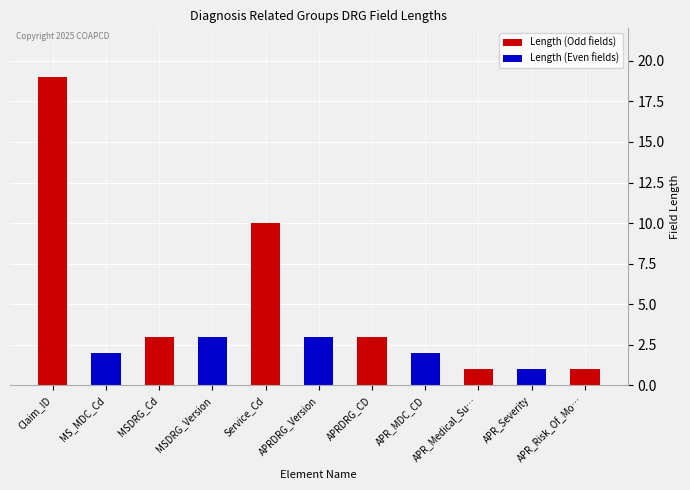

What is the sum of all values?

48